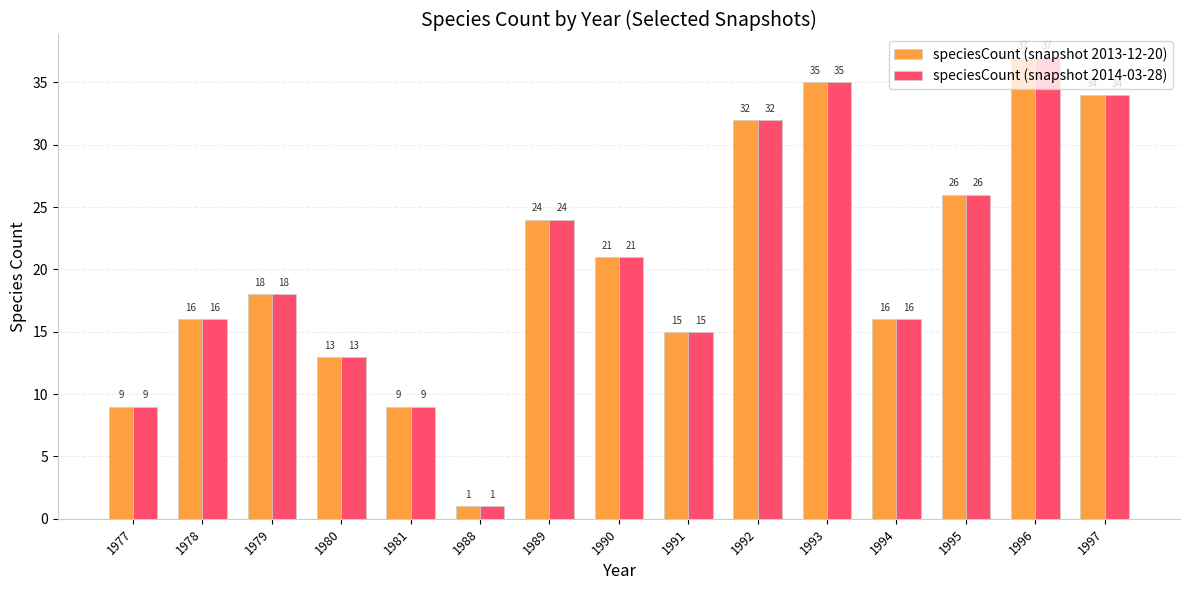

Are the bars grouped side by side (vs. stacked)?

Yes